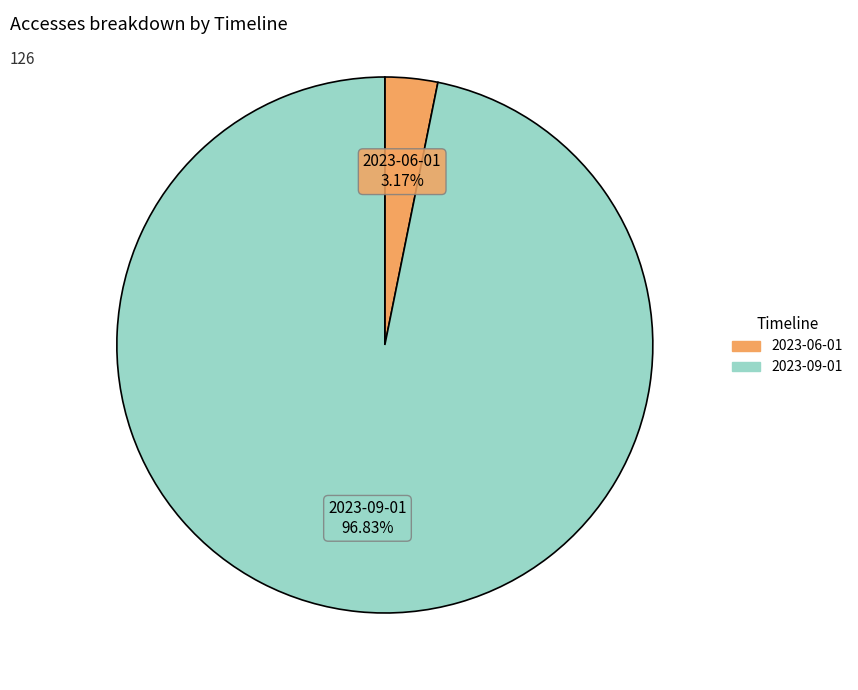

Is there any slice that represents more than half of the pie?

Yes